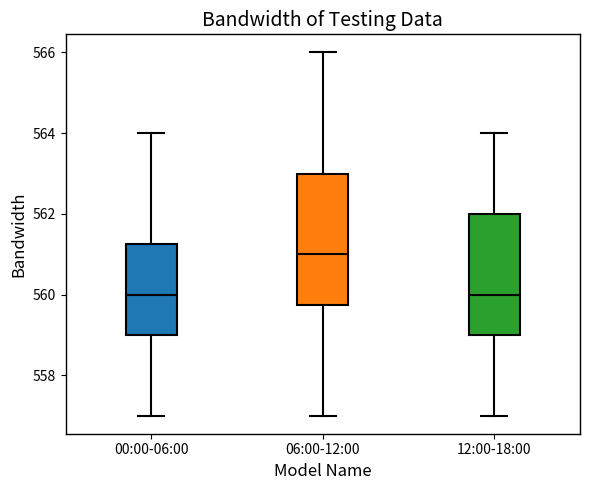

Reading left to right, transcribe this box plot: for each box, give where its median line is, the range the box spans, and where its two whiskers end, as read against the y-axis. The values are not printed on the chart, so give them approximately, as read against the axis.

00:00-06:00: median 560.0, box 559.0 to 561.2, whiskers 557.0 to 564.0
06:00-12:00: median 561.0, box 559.8 to 563.0, whiskers 557.0 to 566.0
12:00-18:00: median 560.0, box 559.0 to 562.0, whiskers 557.0 to 564.0